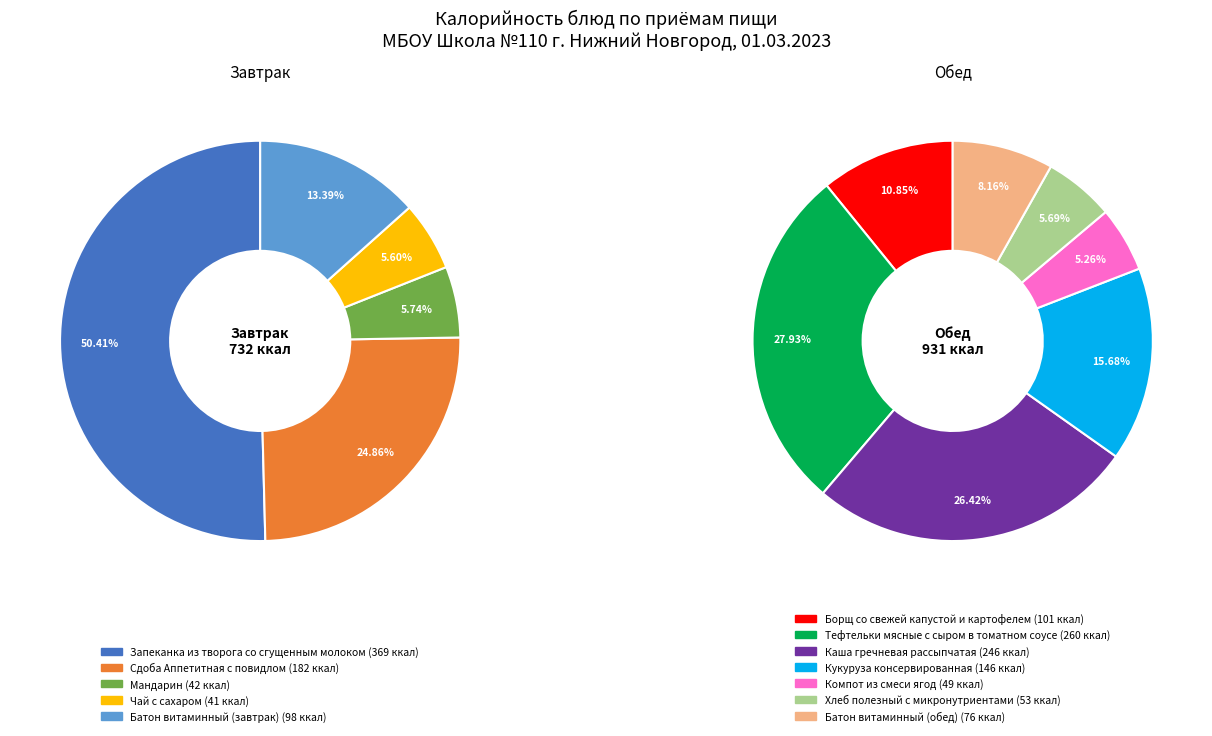

How many slices are in this pie chart?

12